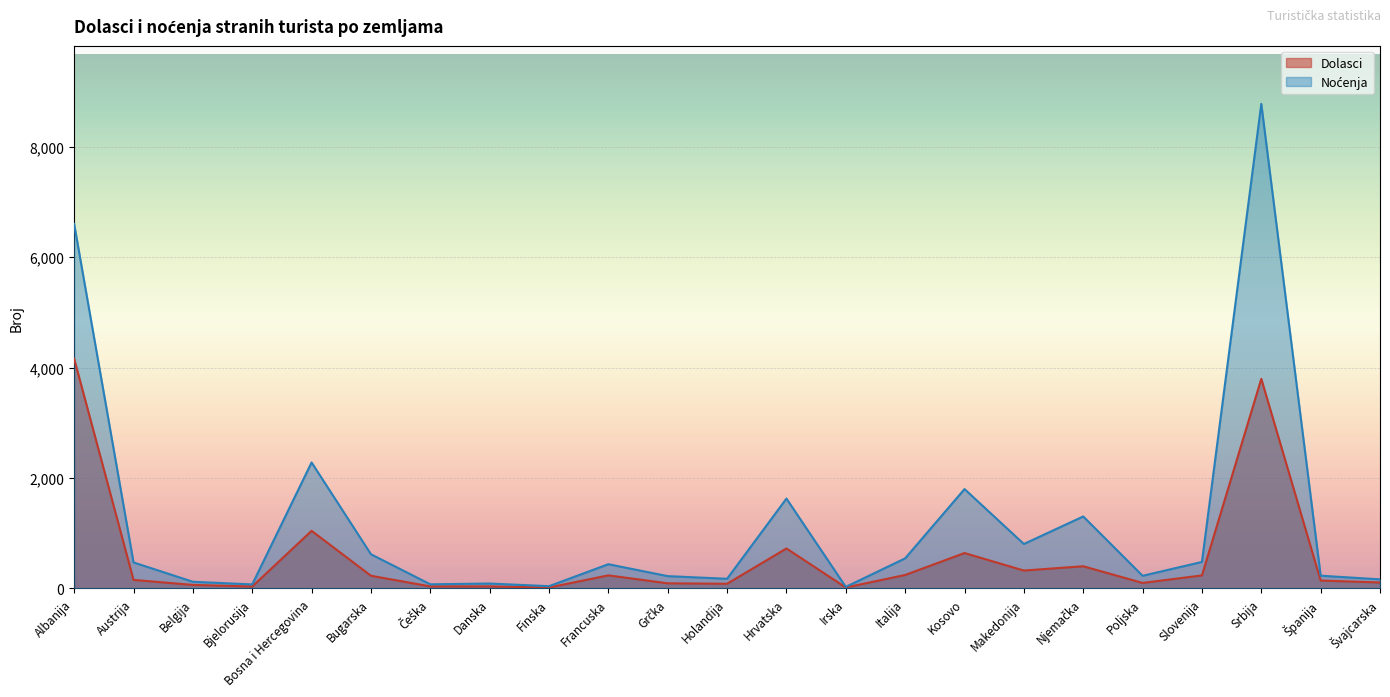

Rank the series by their maximum value, from lowest to highest.

Dolasci, Noćenja